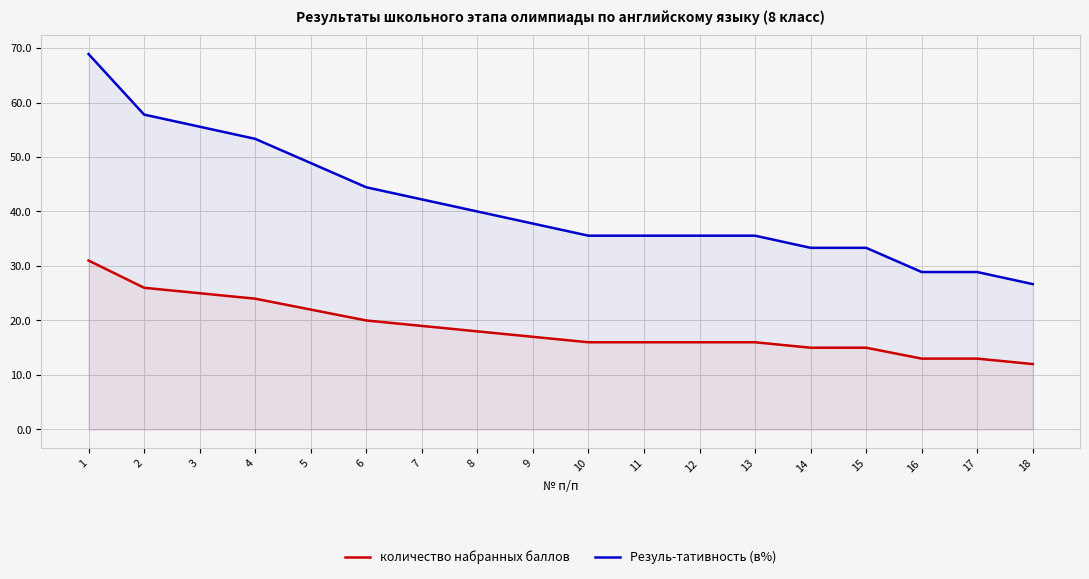

How many series are shown in this chart?

2